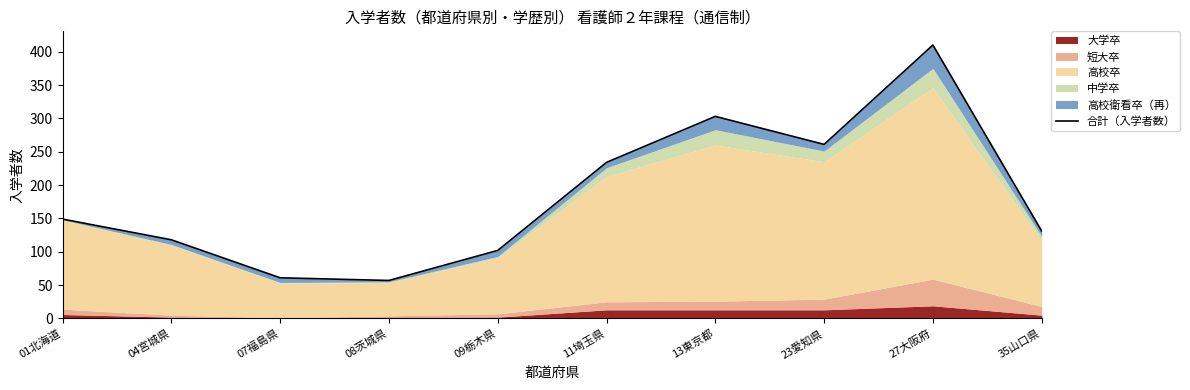

The chart shows a value of 131 at 35山口県. True or false?

True